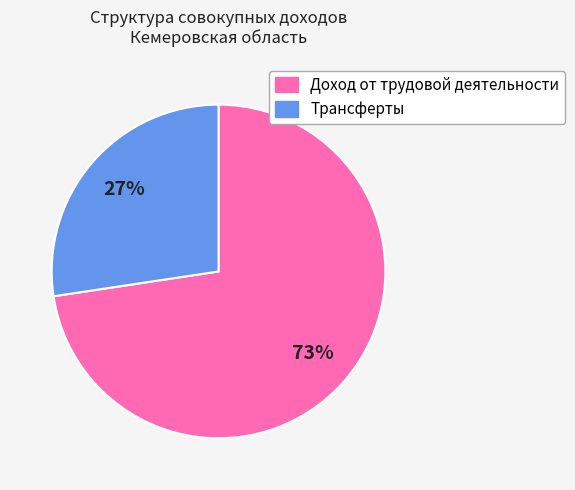

Which category has the biggest portion of the pie?

Доход от трудовой деятельности